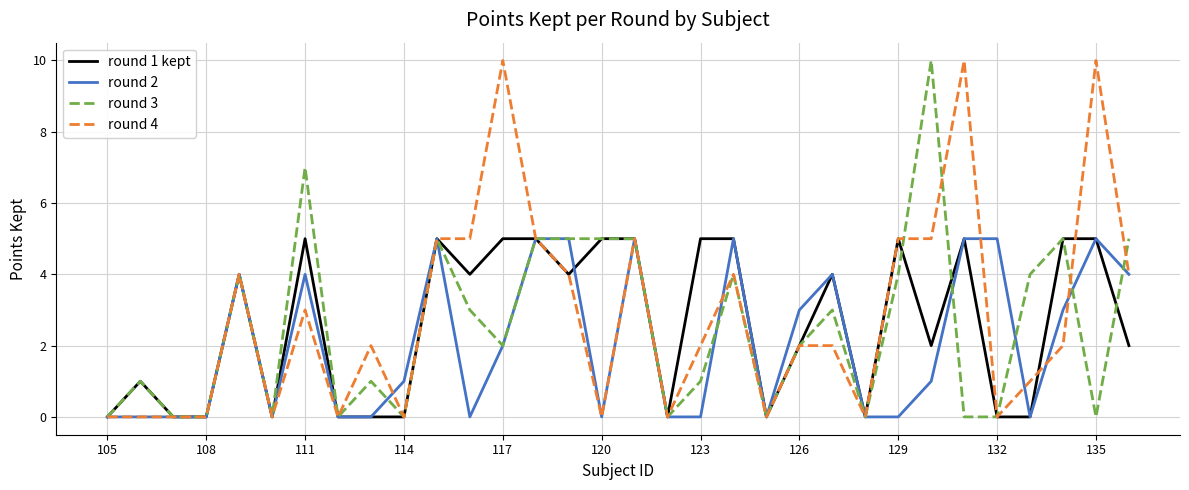

The round 2 series shows 0 at 105. True or false?

True